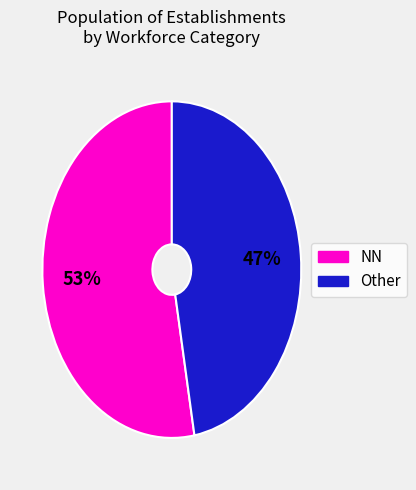

To the nearest percent, what is the average slice percentage?

50%